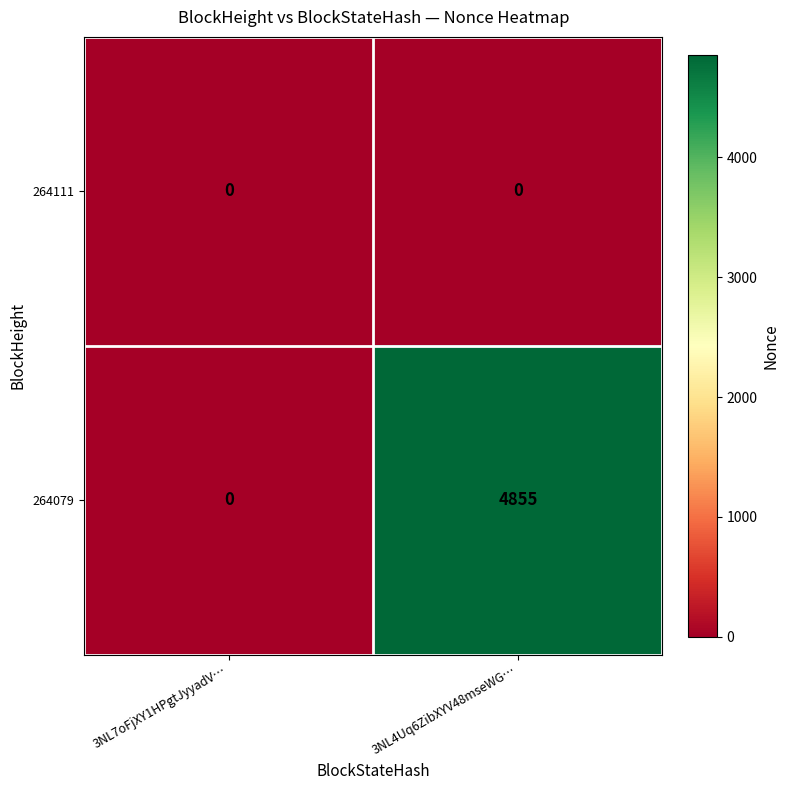

Which series has the largest total across all categories?

264079